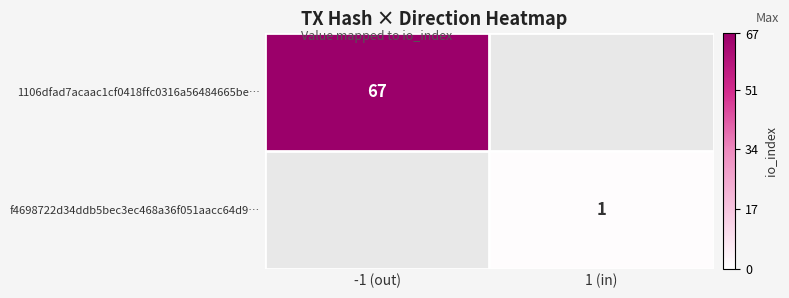

True or false: 1106dfad7acaac1cf0418ffc0316a56484665be… has a value of 67 at -1 (out).

True